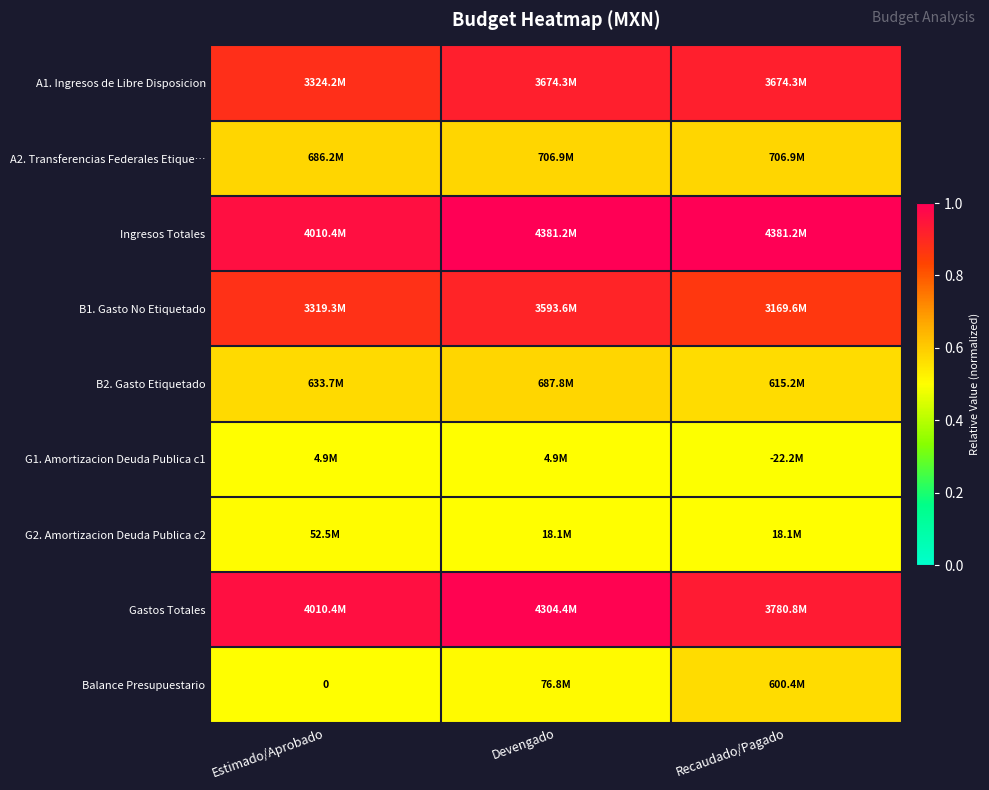

Rank the categories by B1. Gasto No Etiquetado value from lowest to highest.

Recaudado/Pagado, Estimado/Aprobado, Devengado